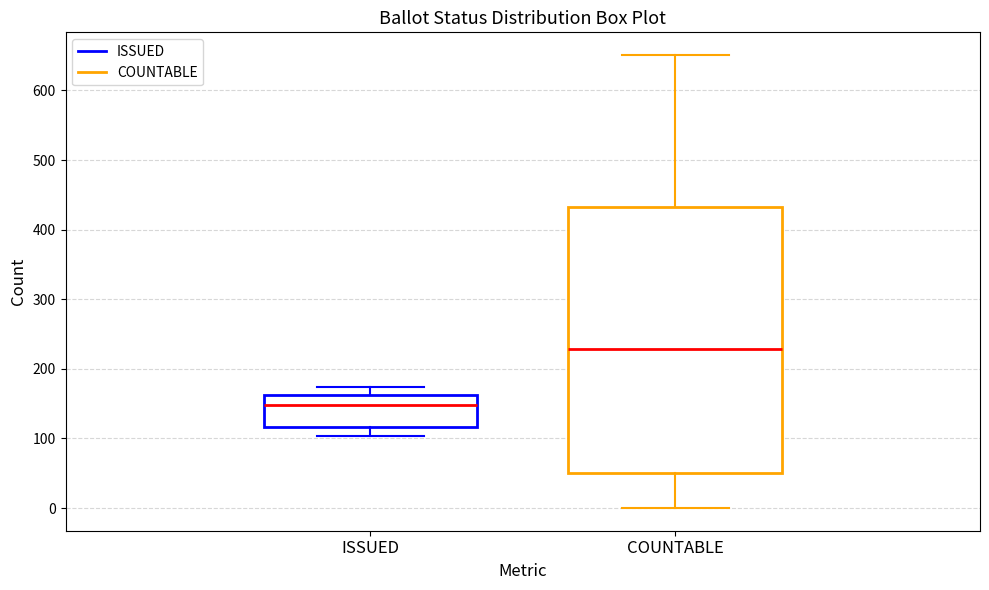

Which box's median line is the lowest?

ISSUED